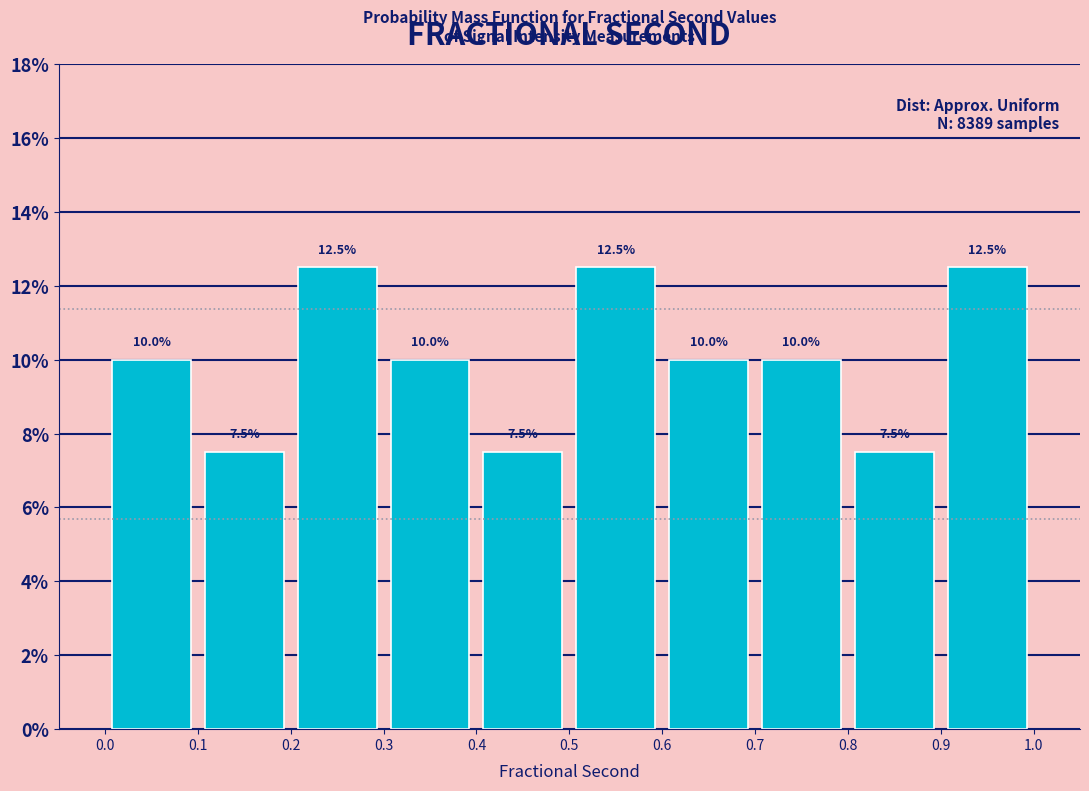

Reading left to right, transcribe this chart: for each bar, give the range it covers on the x-axis and its height.

0.0 to 0.1: 10.0
0.1 to 0.2: 7.5
0.2 to 0.3: 12.5
0.3 to 0.4: 10.0
0.4 to 0.5: 7.5
0.5 to 0.6: 12.5
0.6 to 0.7: 10.0
0.7 to 0.8: 10.0
0.8 to 0.9: 7.5
0.9 to 1.0: 12.5